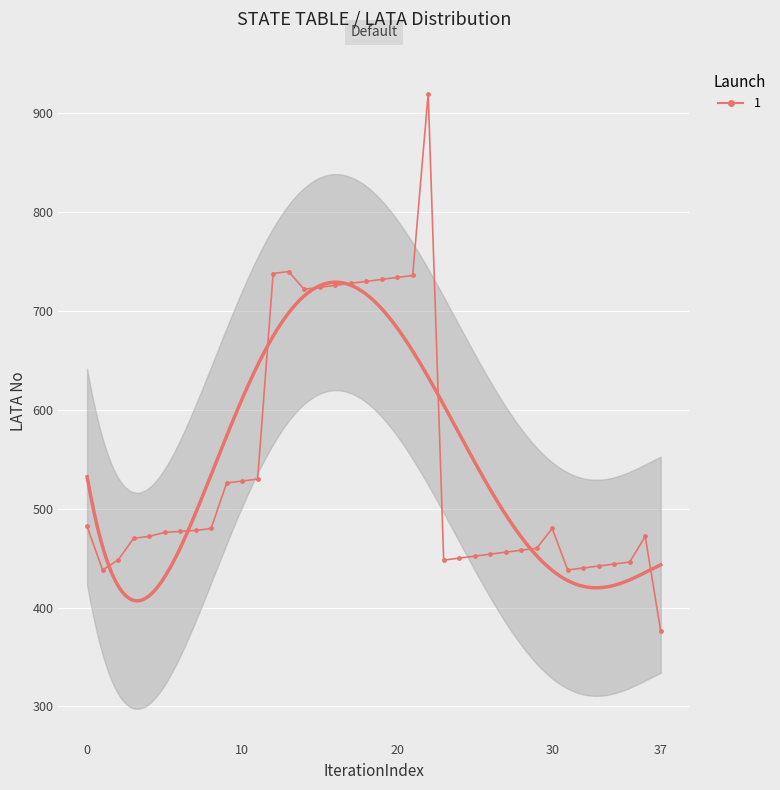

What is the ratio of the value at 454 to the value at 442?

1.0